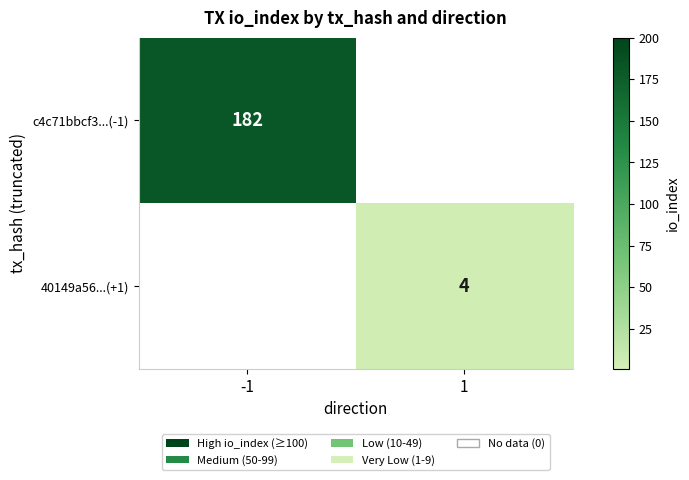

At which label does c4c71bbcf3...(-1) reach its peak?

-1